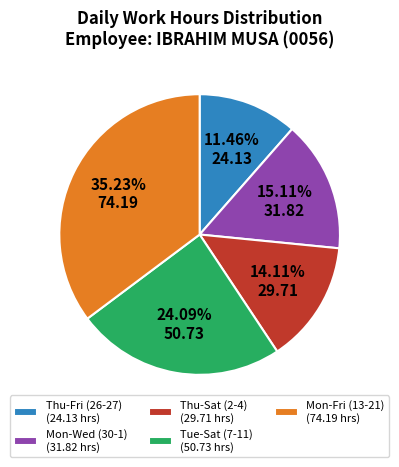

Between Thu-Sat (2-4) (29.71 hrs) and Tue-Sat (7-11) (50.73 hrs), which is larger?

Tue-Sat (7-11) (50.73 hrs)